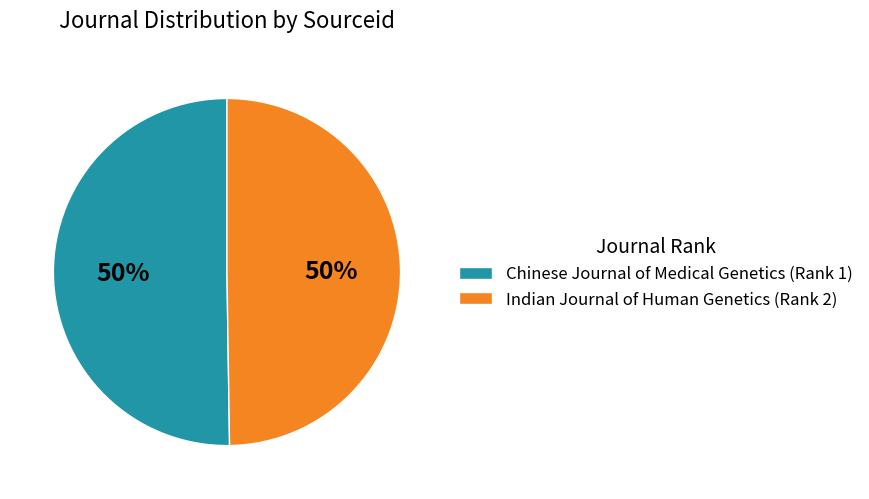

How many slices are in this pie chart?

2